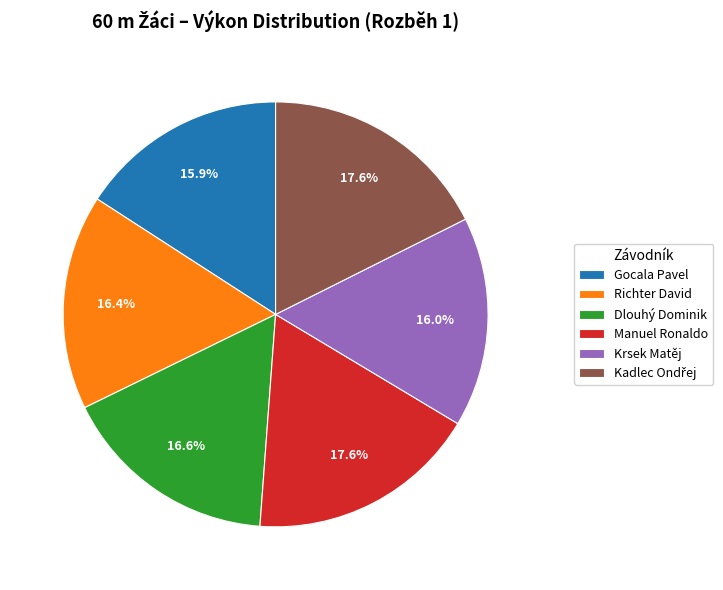

Does any single category account for the majority?

No